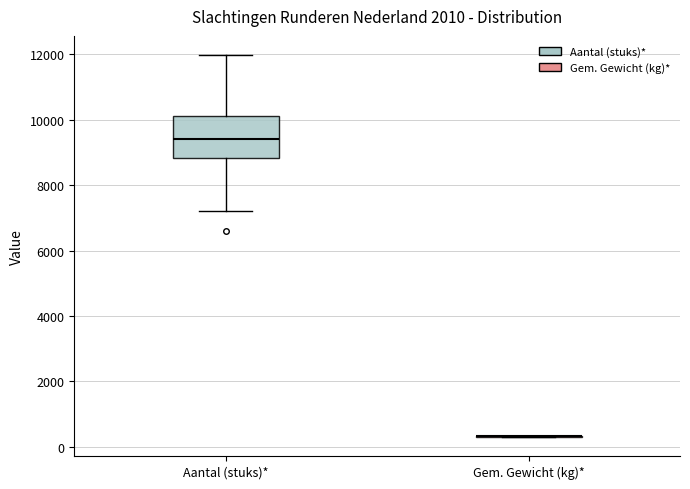

Which box is the tallest, from its lower edge to its upper edge?

Aantal (stuks)*